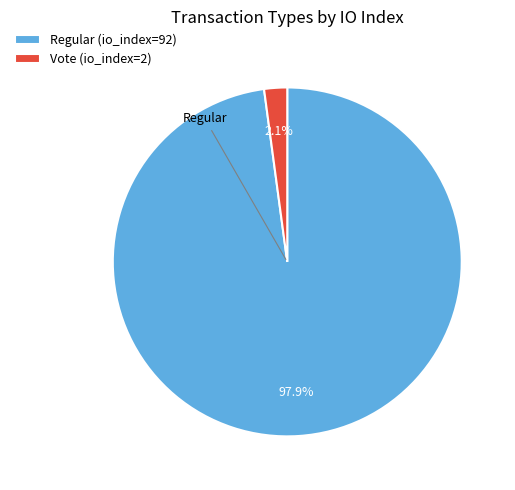

Combined, what portion of the pie is Regular (io_index=92) and Vote (io_index=2)?

100.0%